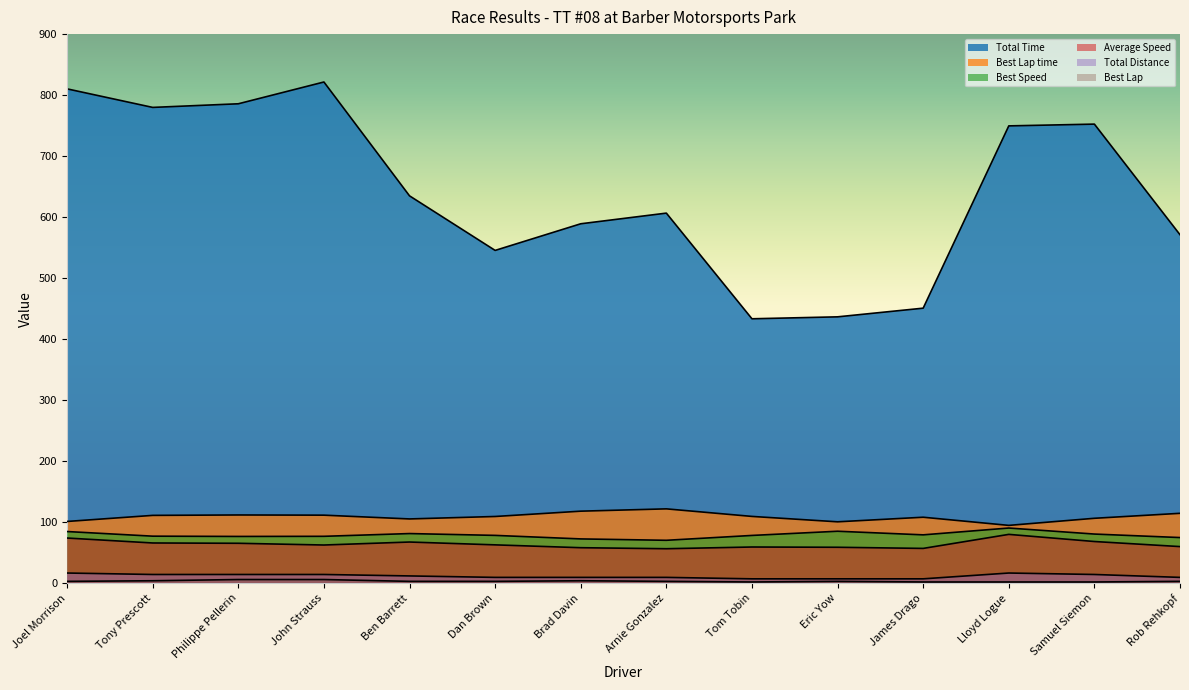

Where is Total Distance nearest to the value 11?

Ben Barrett